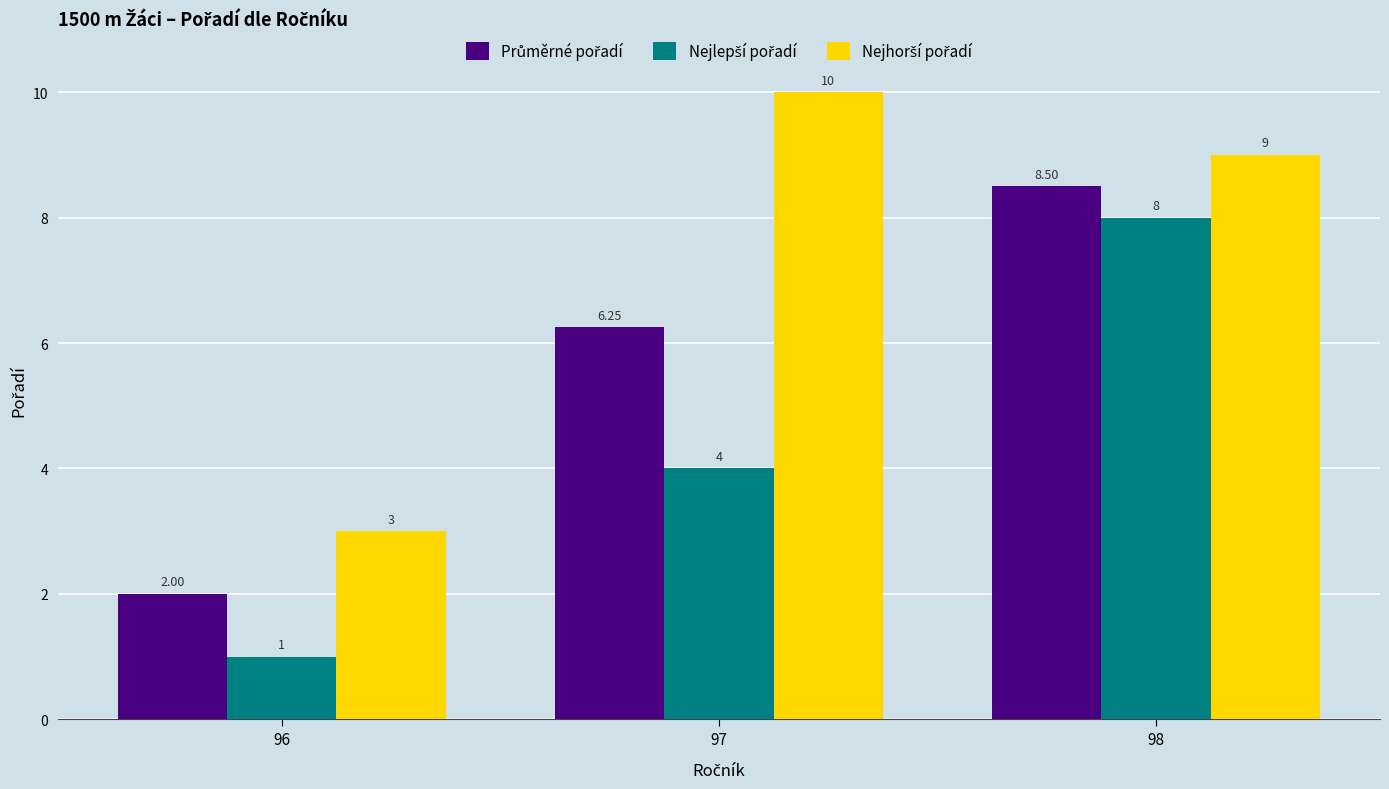

At which category is the sum across all series the highest?

98